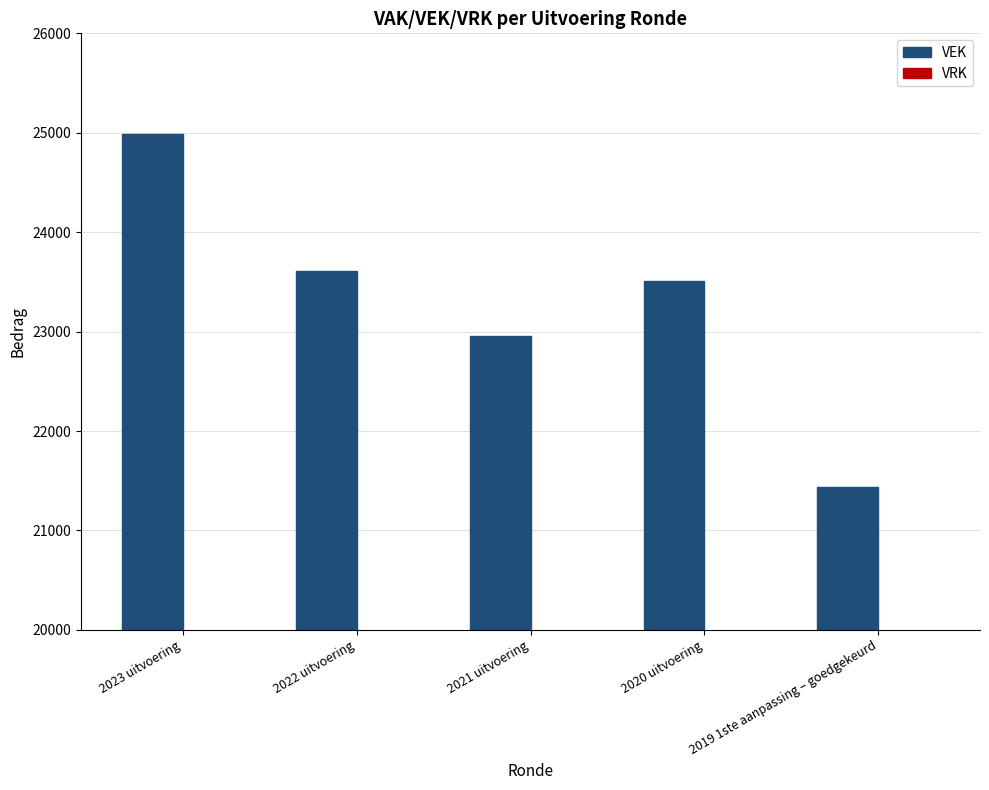

What position from the left is 2021 uitvoering?

3